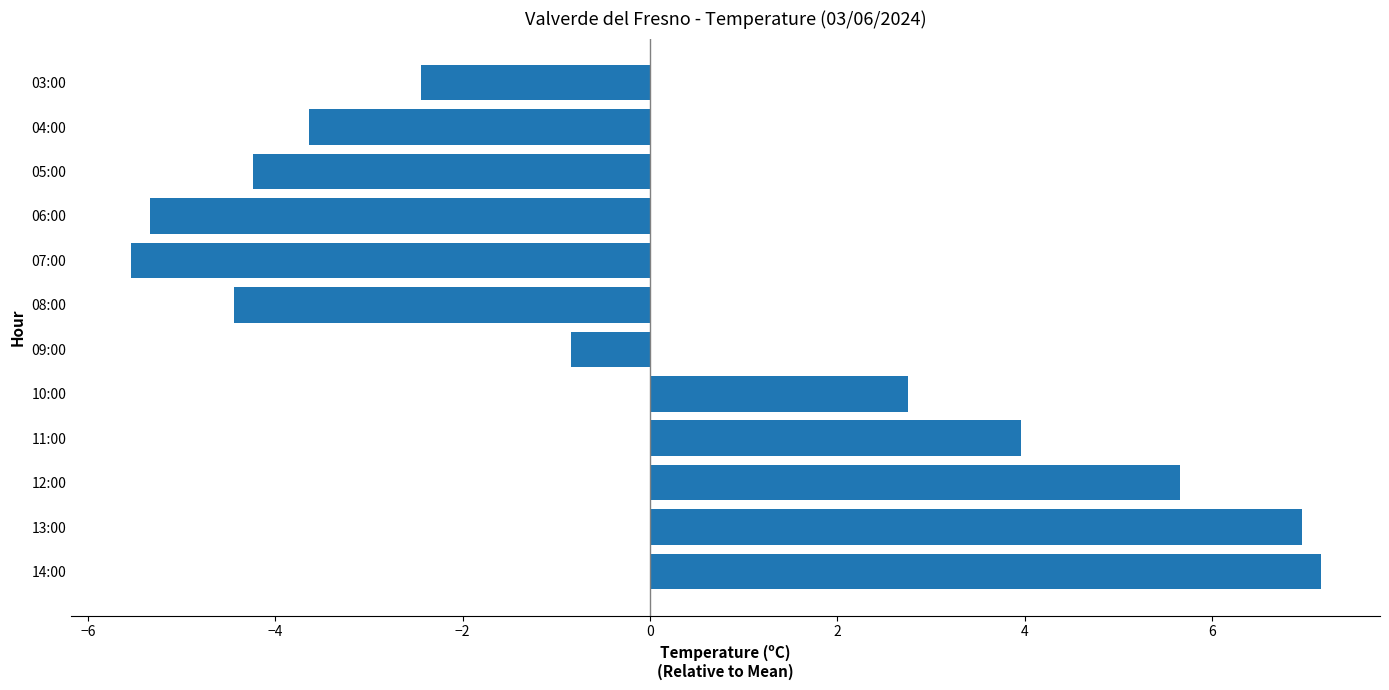

Read the value at 03:00.

-2.4